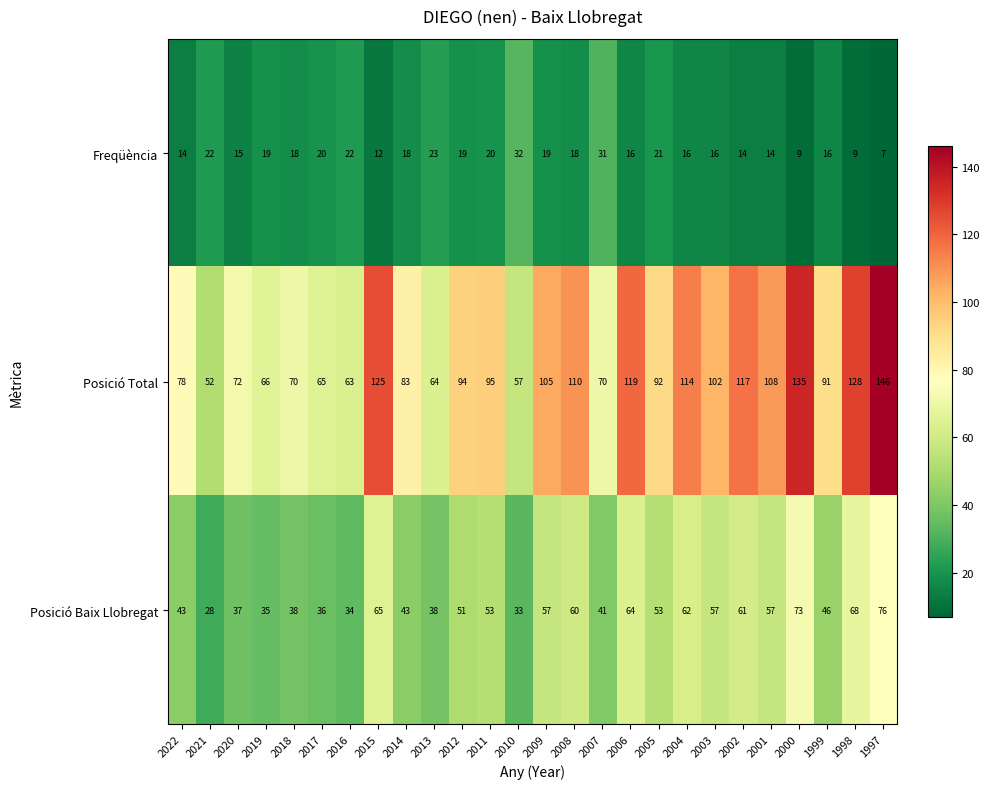

What is the difference between the maximum and minimum values in the Posició Total series?

94